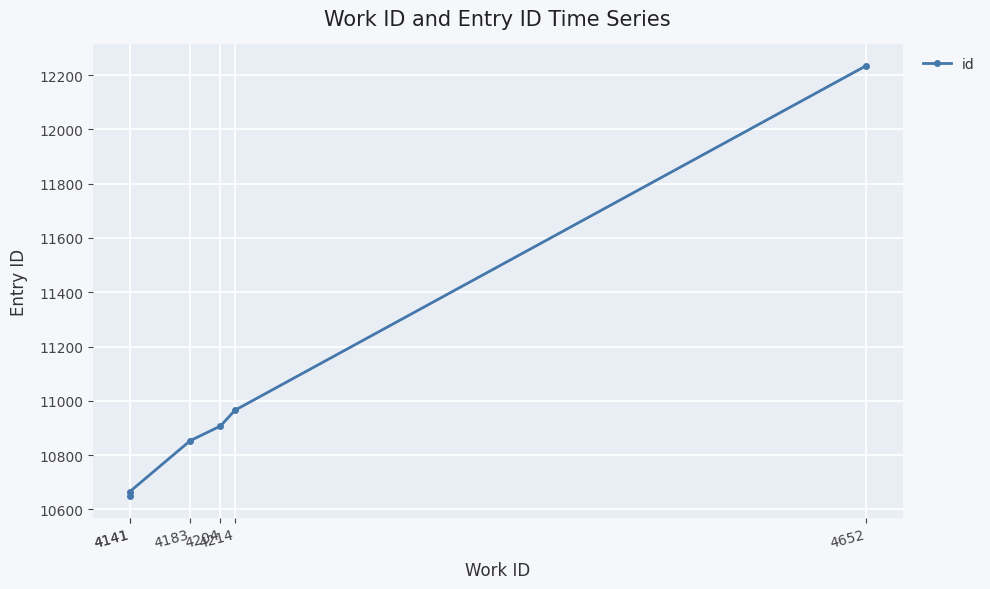

Is it true that the value at 4183 is 10853?

True